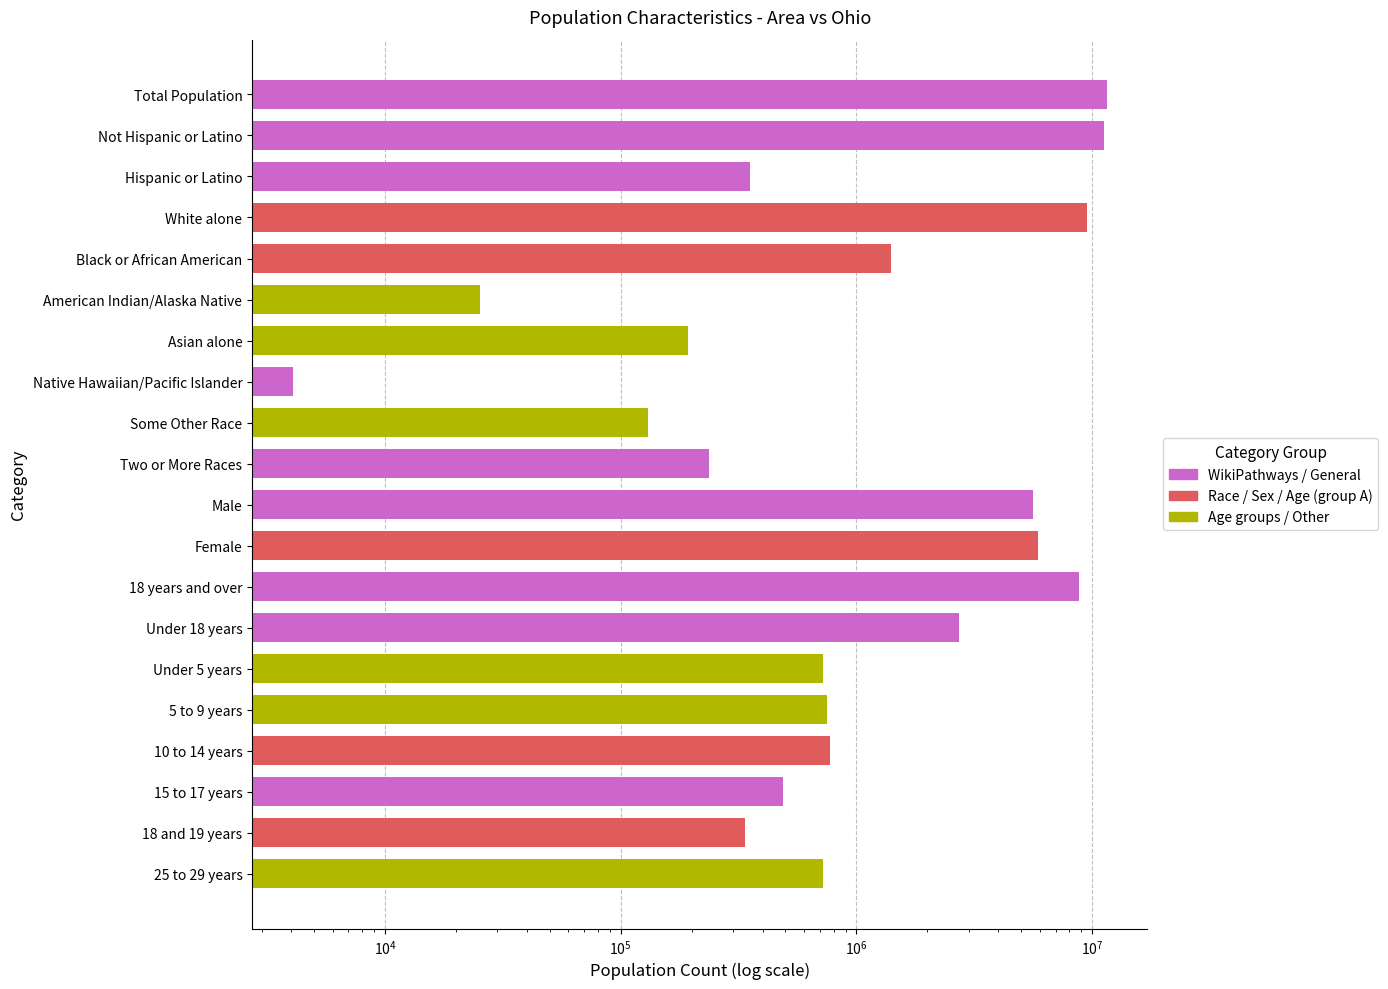

Read the value at 10 to 14 years.

774699